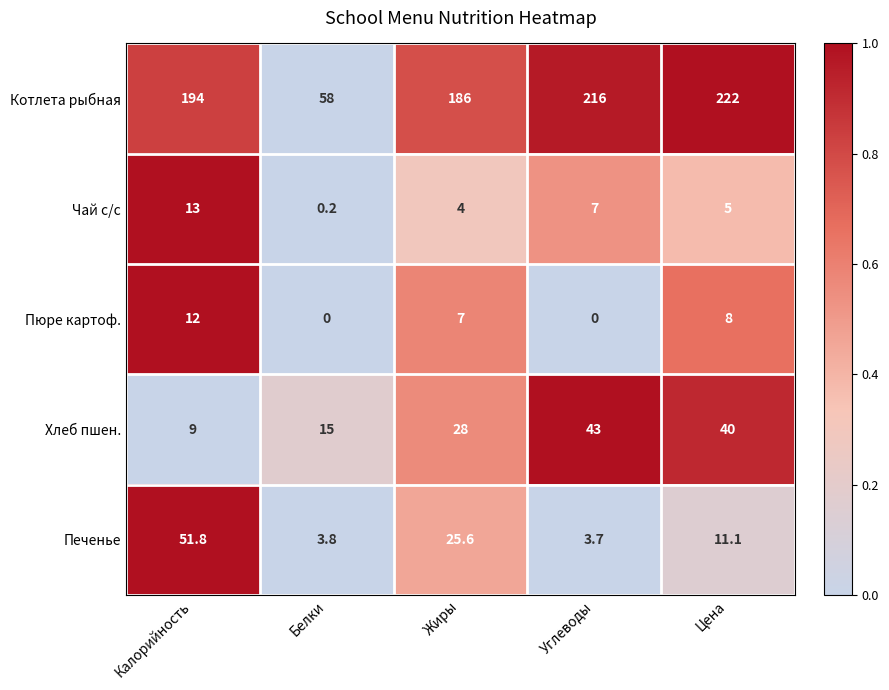

Which category has the highest value in the Чай с/с series?

Калорийность